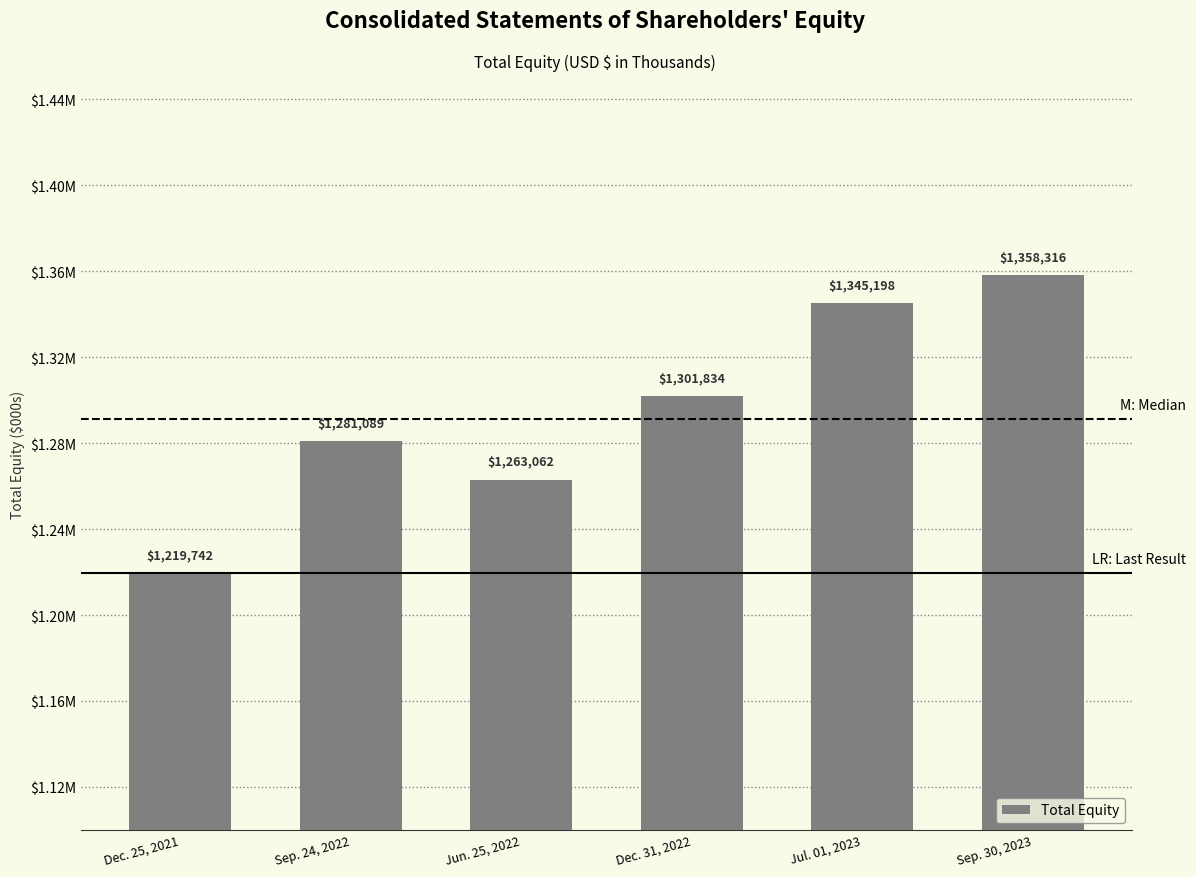

What is the value of the 4th bar from the left?

1301834